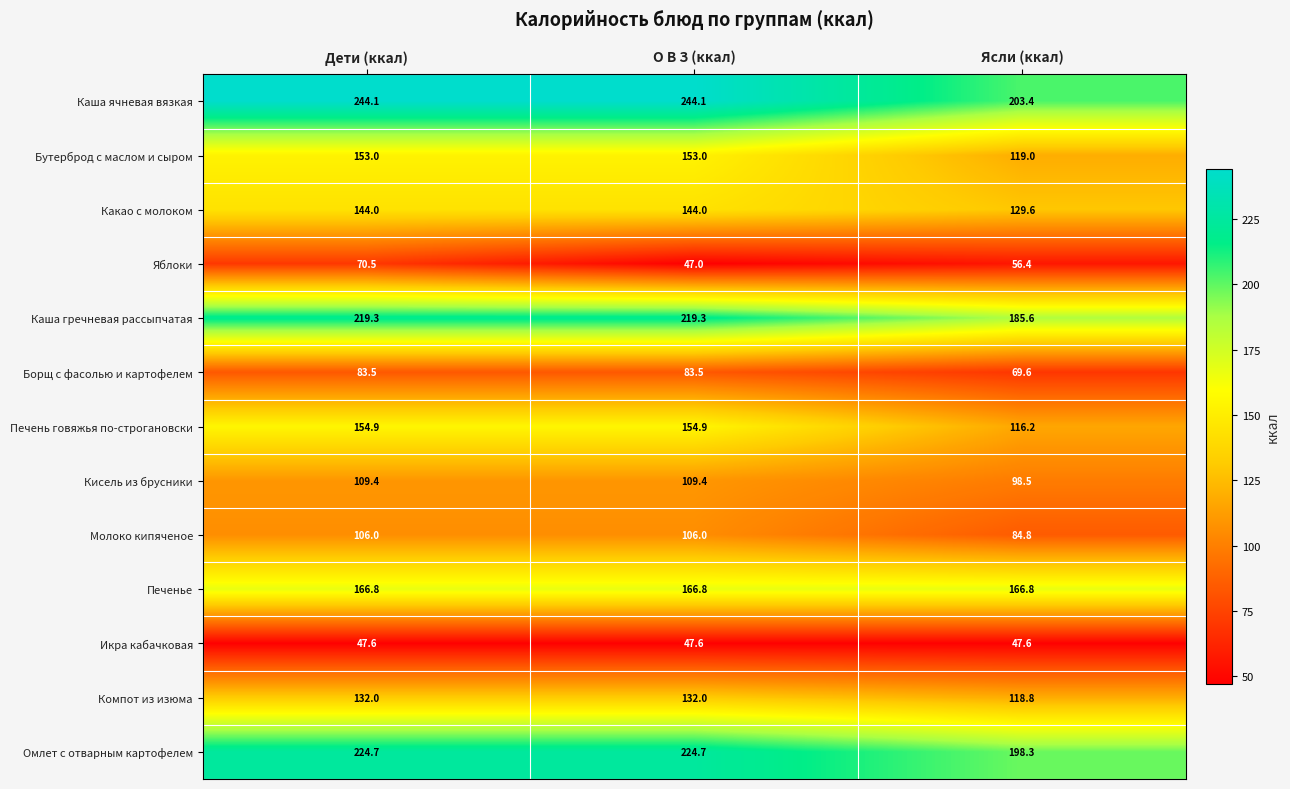

Between О В З (ккал) and Ясли (ккал), which series saw the biggest shift?

Каша ячневая вязкая